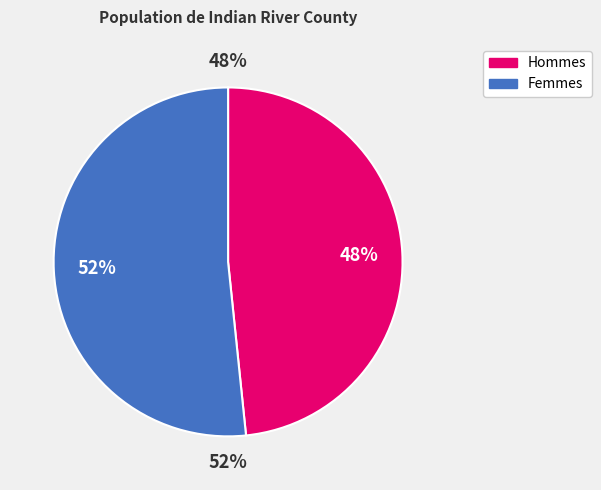

What percentage do Female and Male together represent?

100.0%